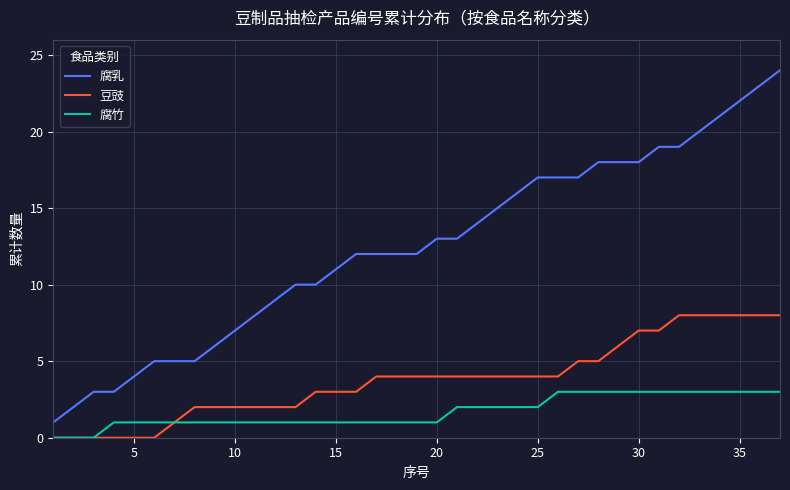

True or false: 腐竹 and 腐乳 intersect in this chart.

False